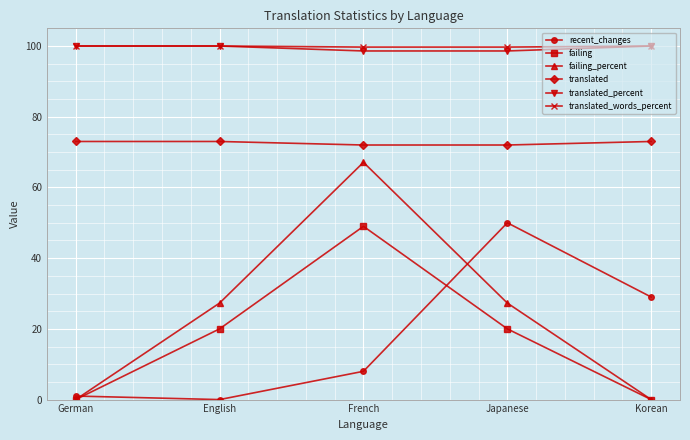

What is the approximate value of translated at Japanese?

72.0